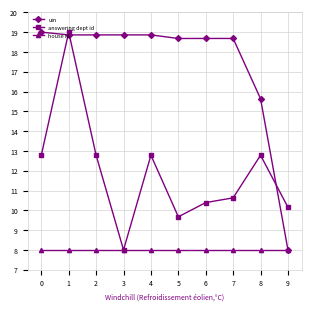

At how many categories does at least one series exceed 9?

10